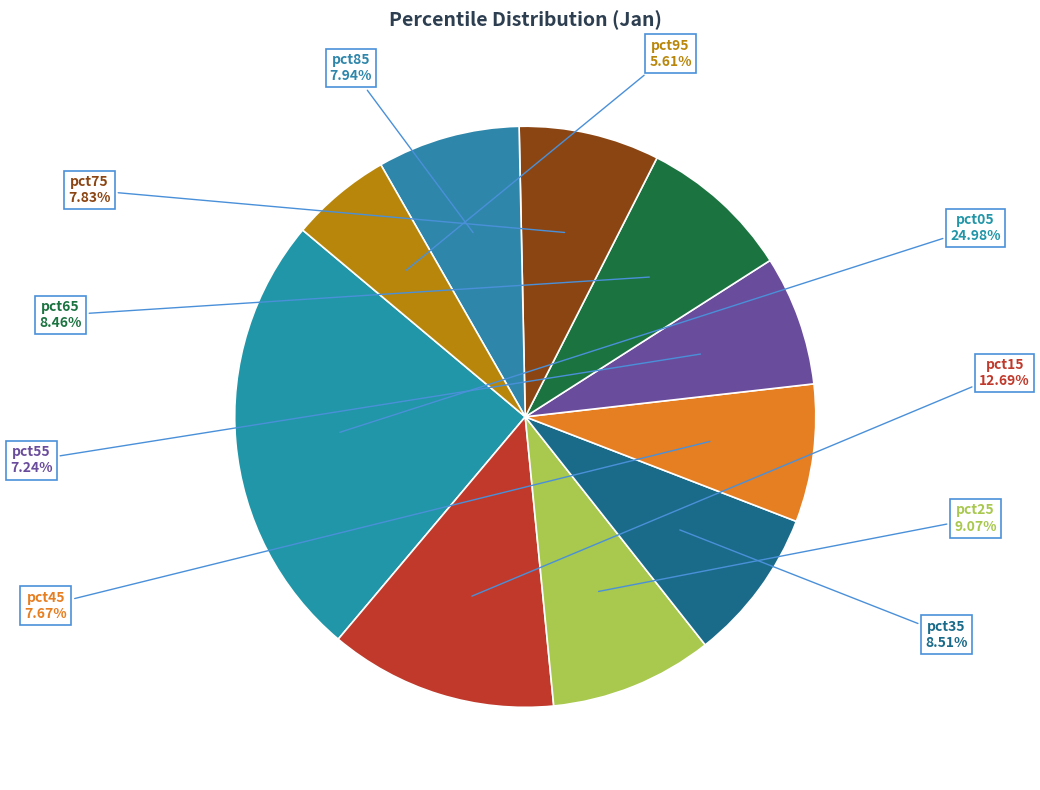

Which slice is the largest?

pct05